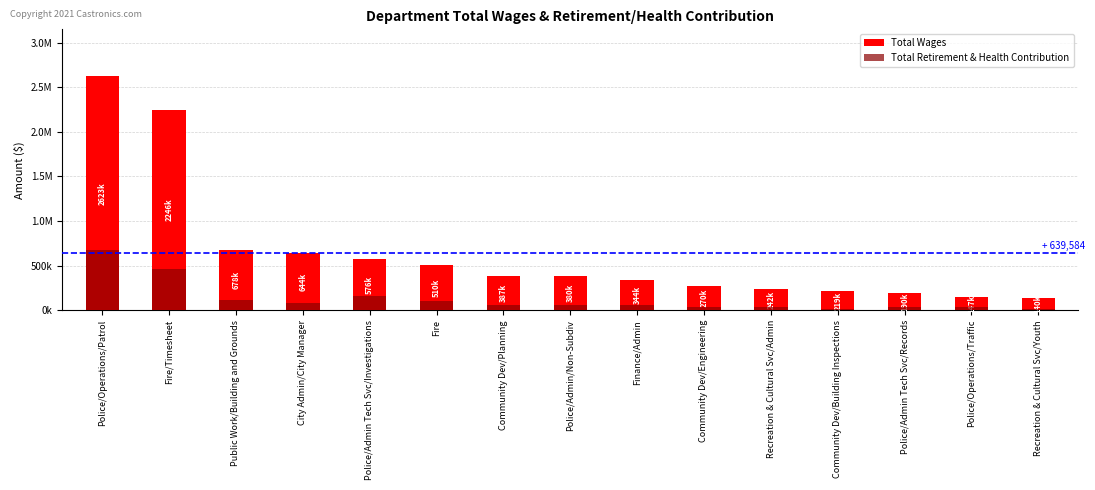

Which series has the largest range (max minus min)?

Total Wages